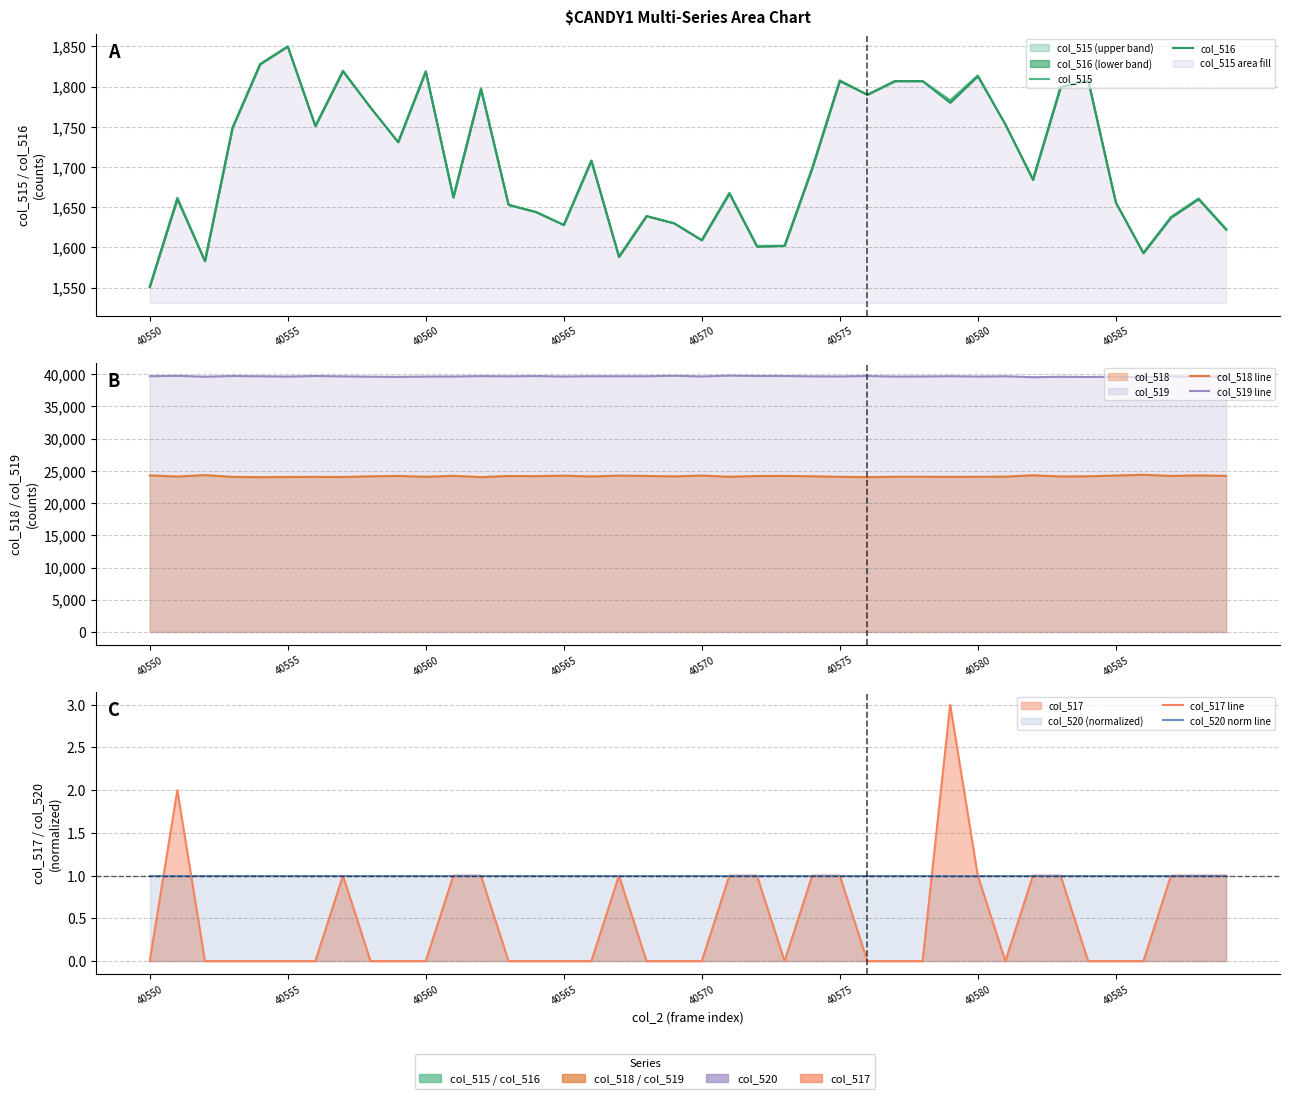

The col_519 line series shows 39570 at 34. True or false?

True